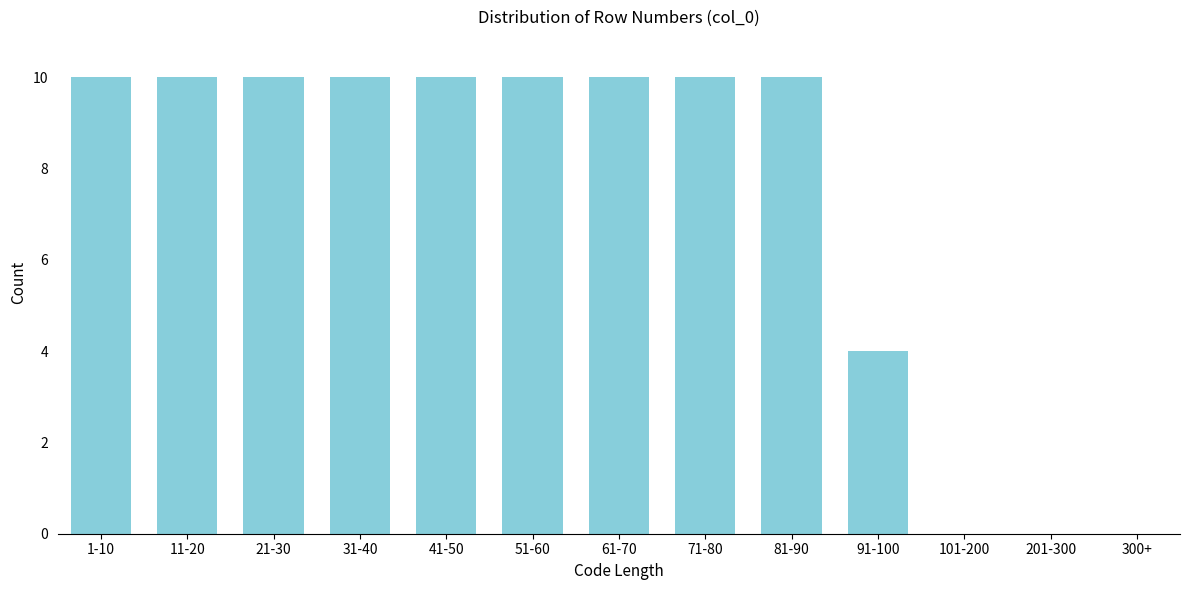

Reading left to right, transcribe all the data shown in this chart.

1-10=10	11-20=10	21-30=10	31-40=10	41-50=10	51-60=10	61-70=10	71-80=10	81-90=10	91-100=4	101-200=0	201-300=0	300+=0